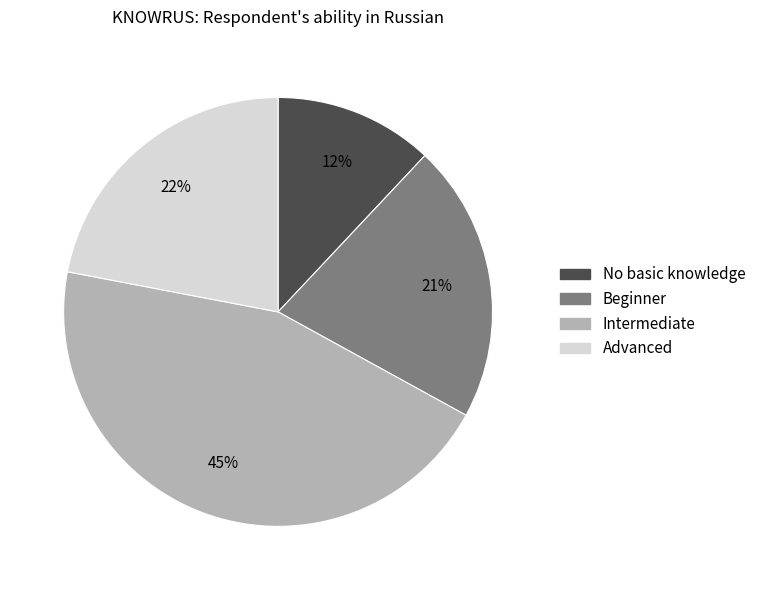

What is the ratio of the value at No basic knowledge to the value at Intermediate?

0.3